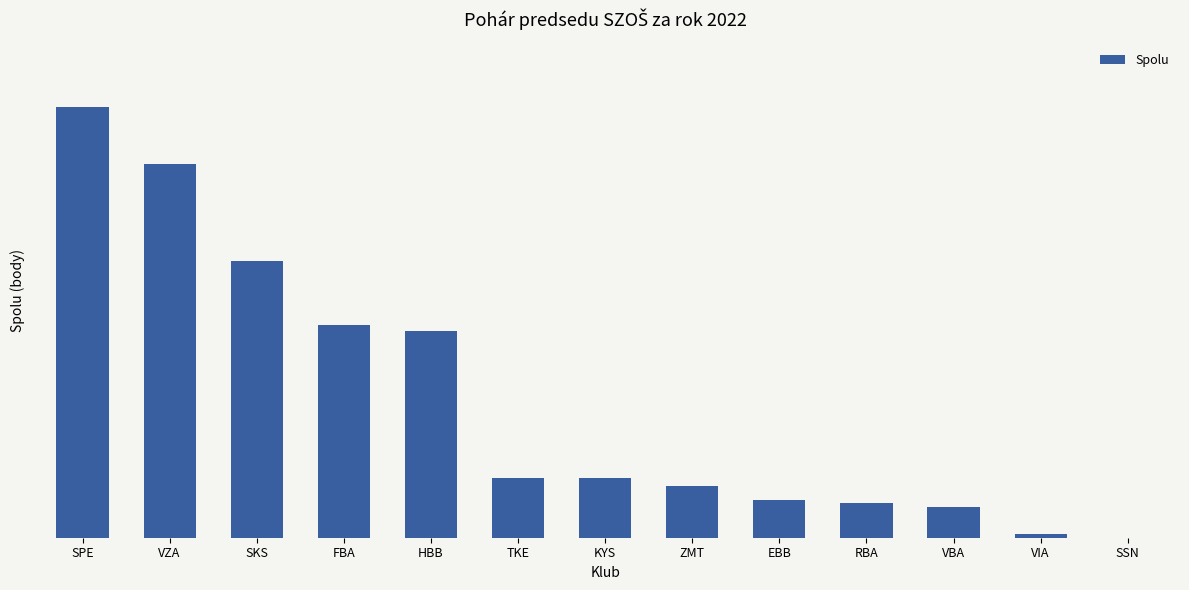

What is the label of the 6th bar from the right?

ZMT